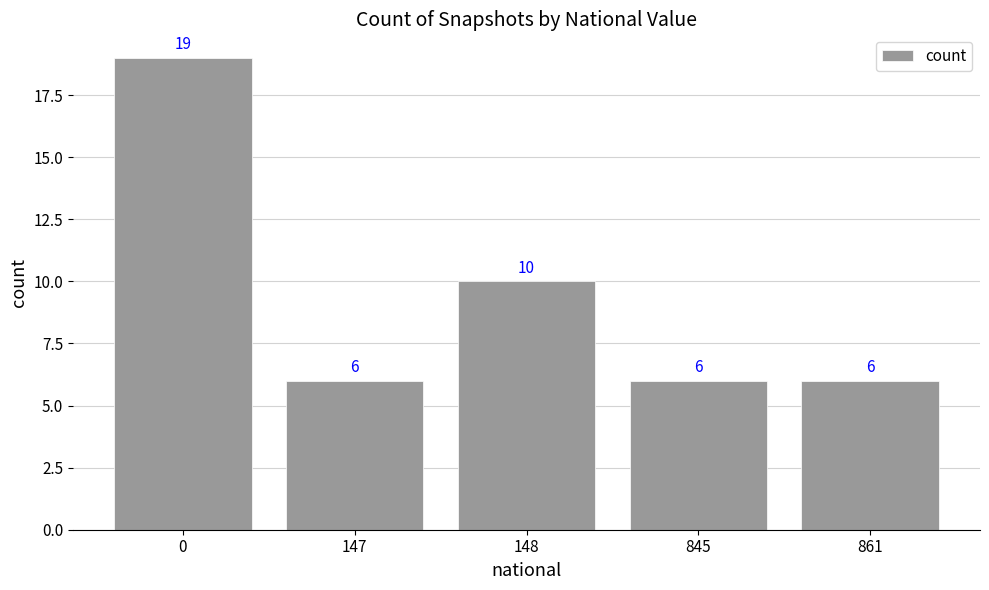

What is the sum of all values?

47